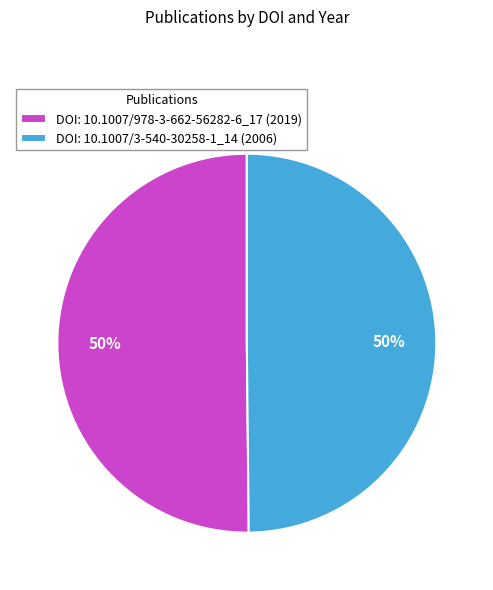

Do DOI: 10.1007/978-3-662-56282-6_17 (2019) and DOI: 10.1007/3-540-30258-1_14 (2006) together represent more than half of the pie?

Yes